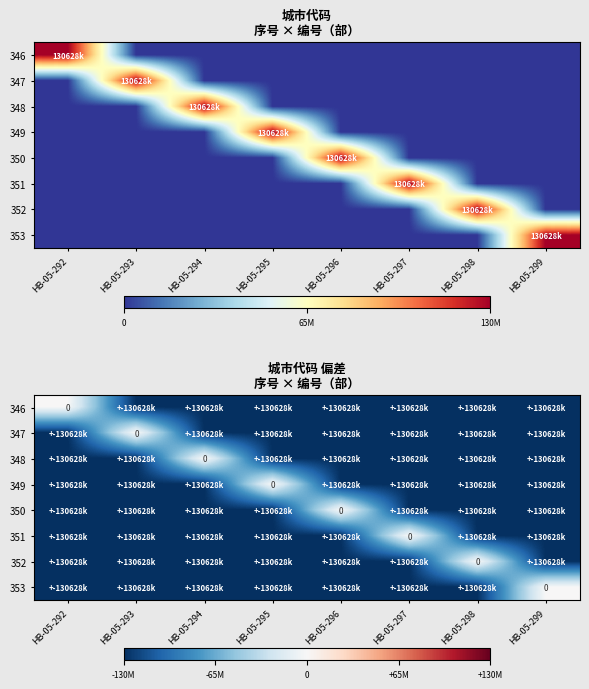

How many data points does each series have?

8